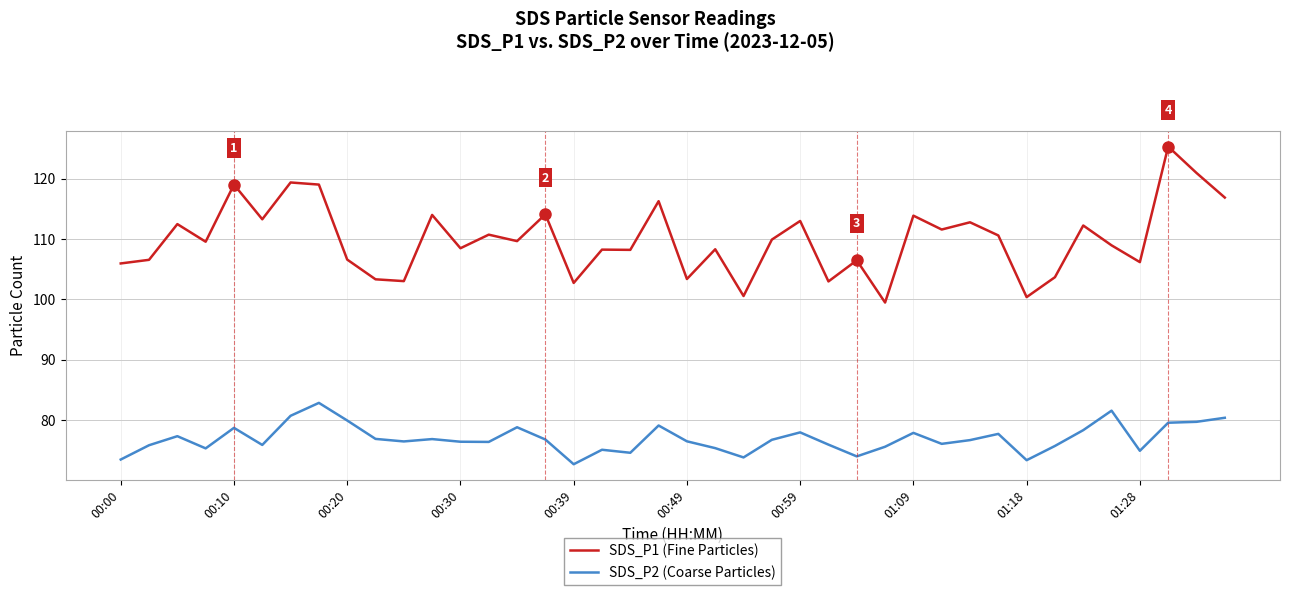

How many lines are shown in the chart?

2